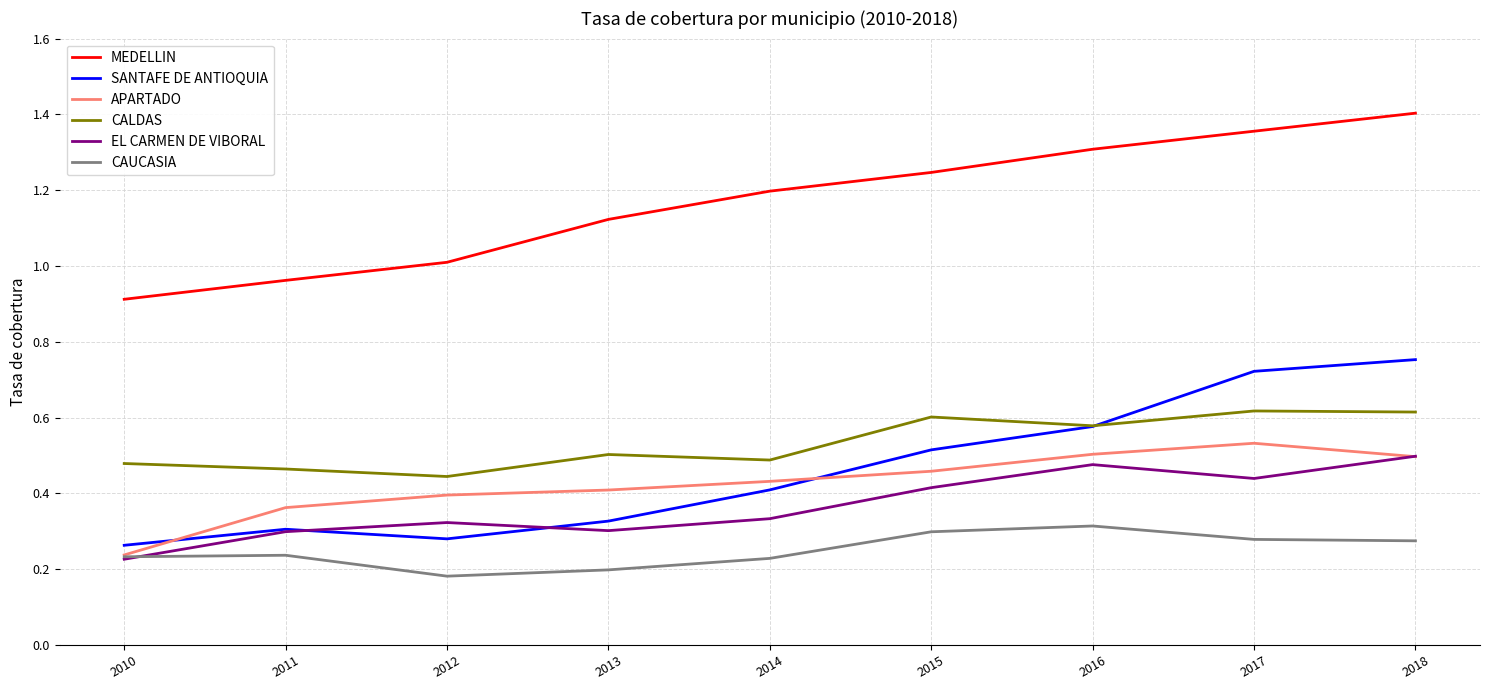

At which label does APARTADO reach its minimum?

2010